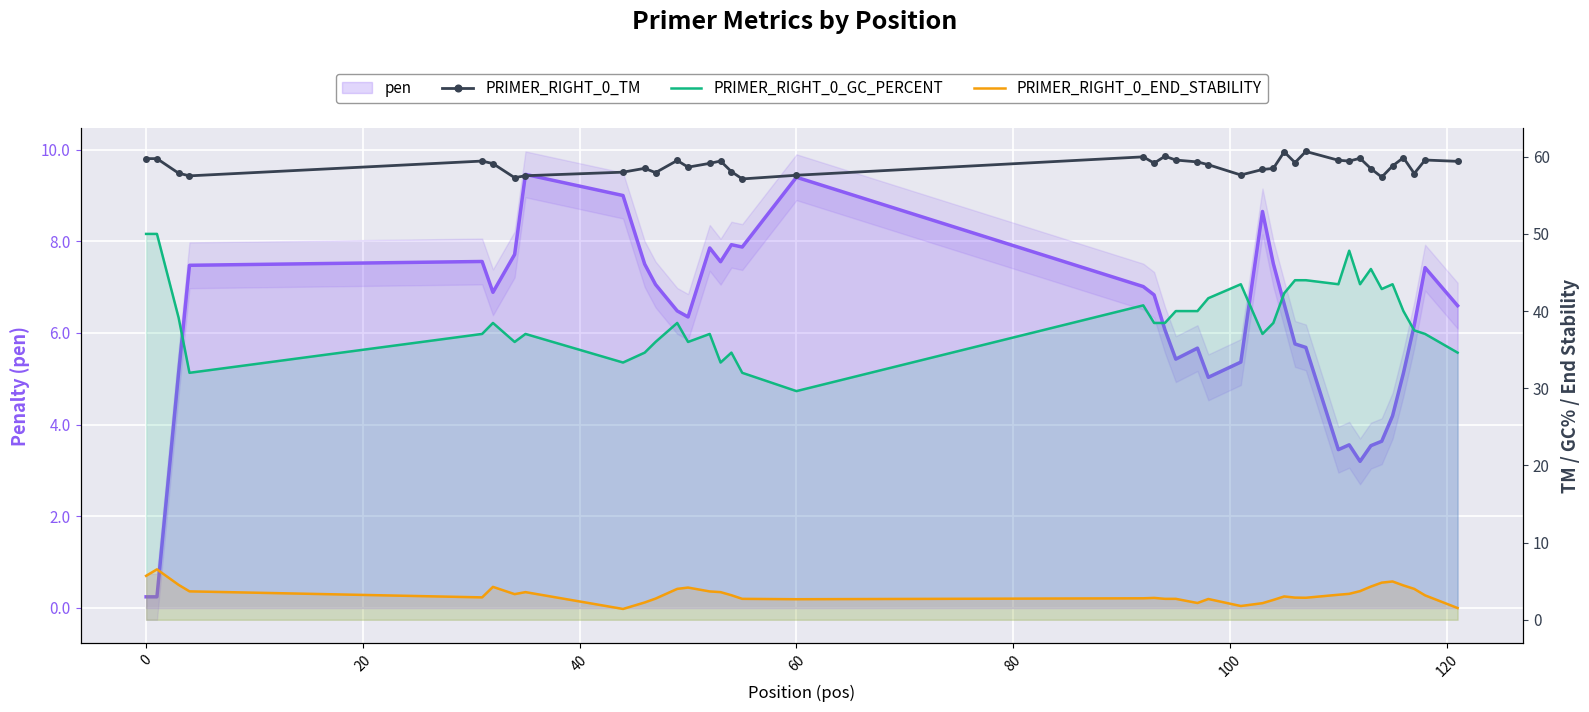

How many lines are shown in the chart?

4